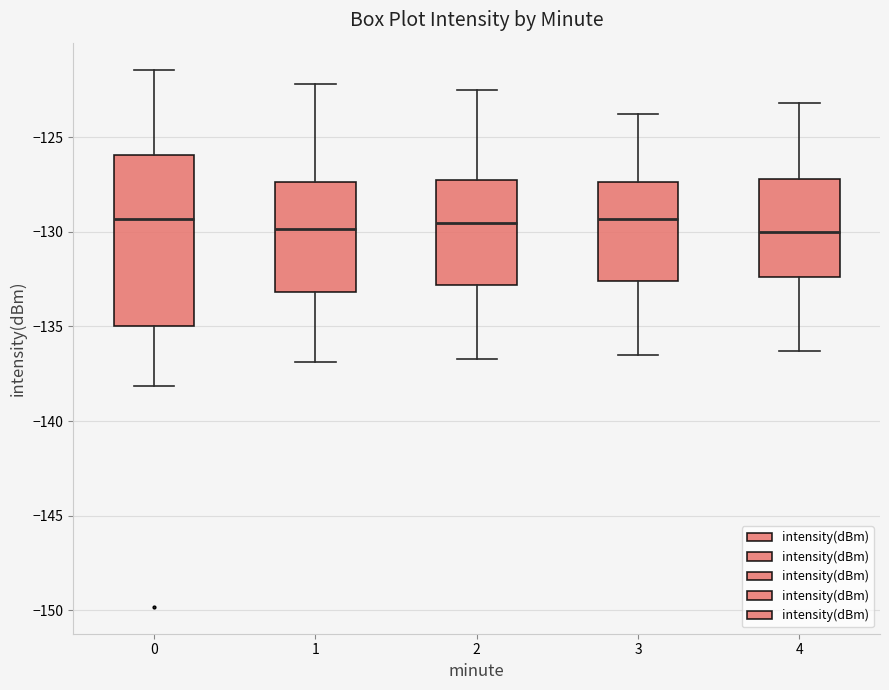

Reading left to right, transcribe this box plot: for each box, give where its median line is, the range the box spans, and where its two whiskers end, as read against the y-axis. The values are not printed on the chart, so give them approximately, as read against the axis.

0: median -129.5, box -135.0 to -126.0, whiskers -138.0 to -121.5
1: median -130.0, box -133.0 to -127.5, whiskers -137.0 to -122.0
2: median -129.5, box -133.0 to -127.0, whiskers -136.5 to -122.5
3: median -129.5, box -132.5 to -127.5, whiskers -136.5 to -124.0
4: median -130.0, box -132.5 to -127.0, whiskers -136.5 to -123.0